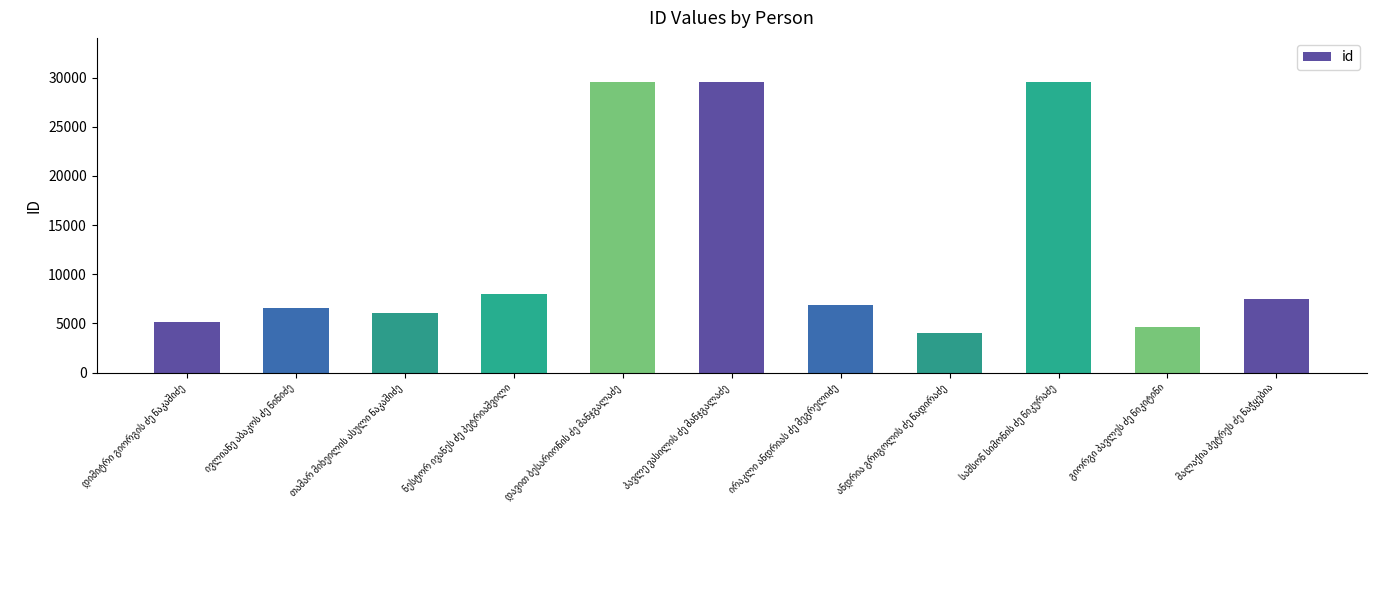

What is the value of the 8th bar from the left?

3976